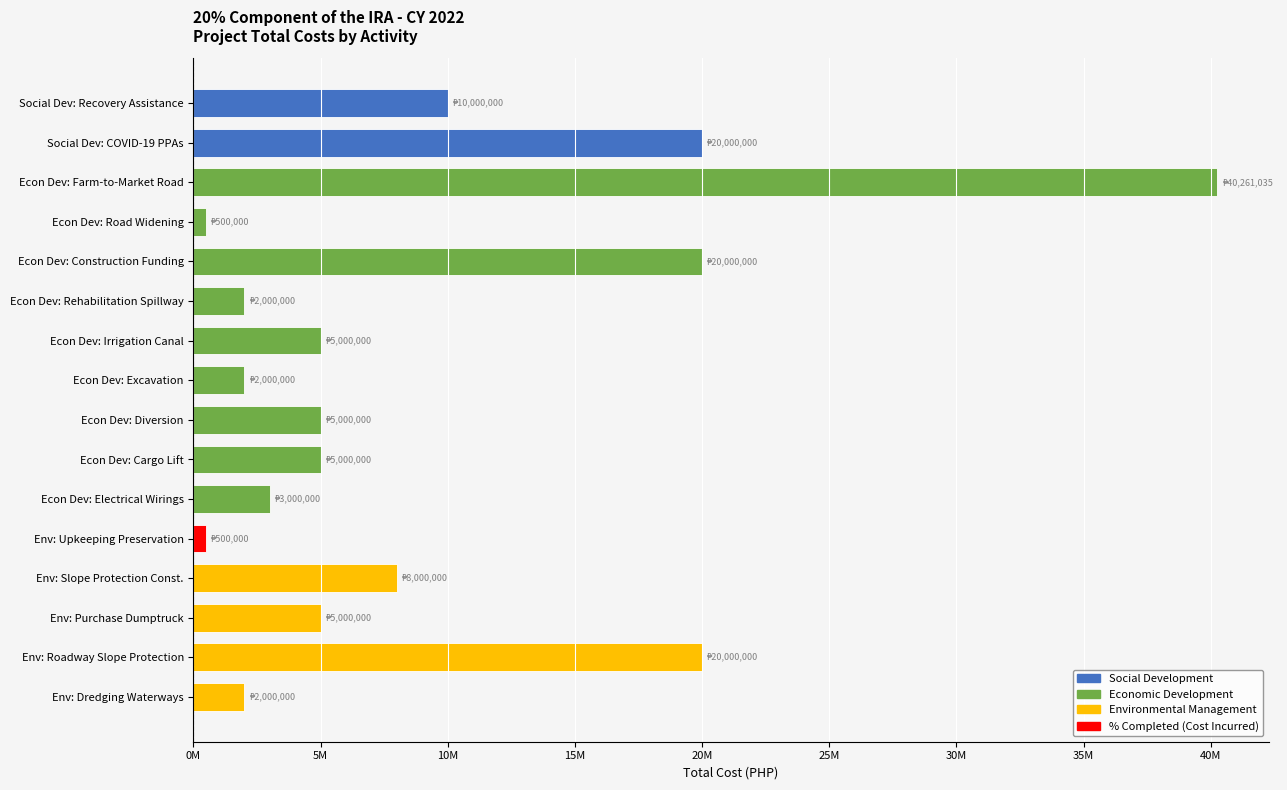

What is the value of the 10th bar from the left?

5000000.0